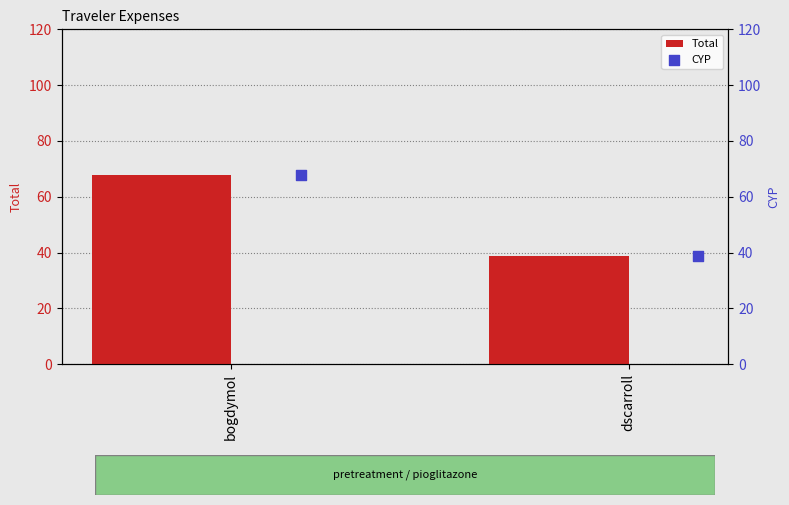

What are all the series names shown in the legend?

Total, CYP